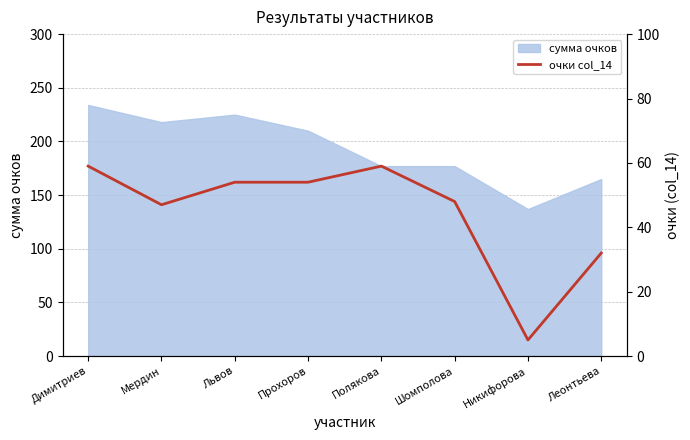

What is the difference between the maximum and minimum values?

54